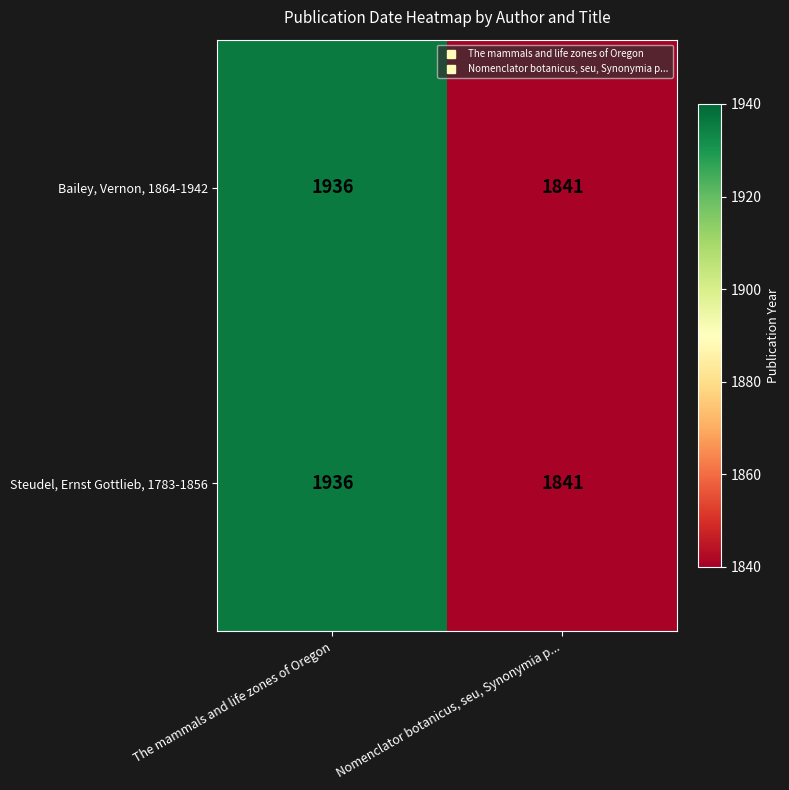

How many data points does each series have?

2